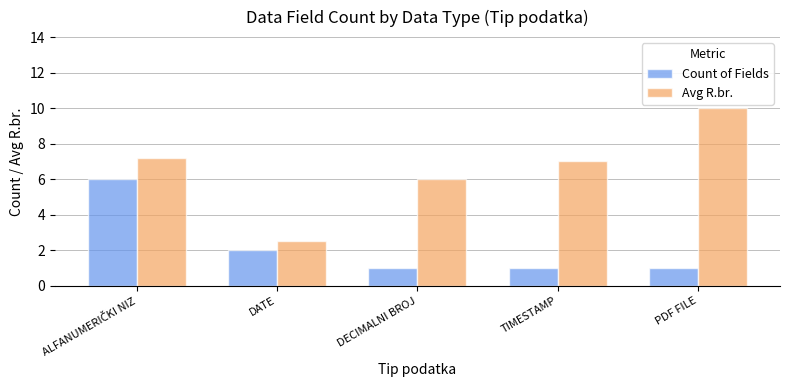

What is the highest value of the Avg R.br. series?

10.0